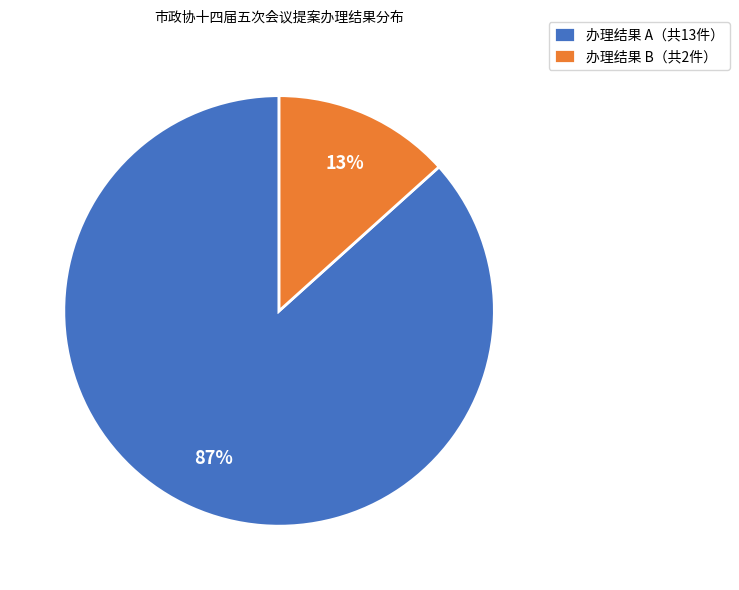

The 办理结果 B（共2件） slice represents 7% of the pie. True or false?

False